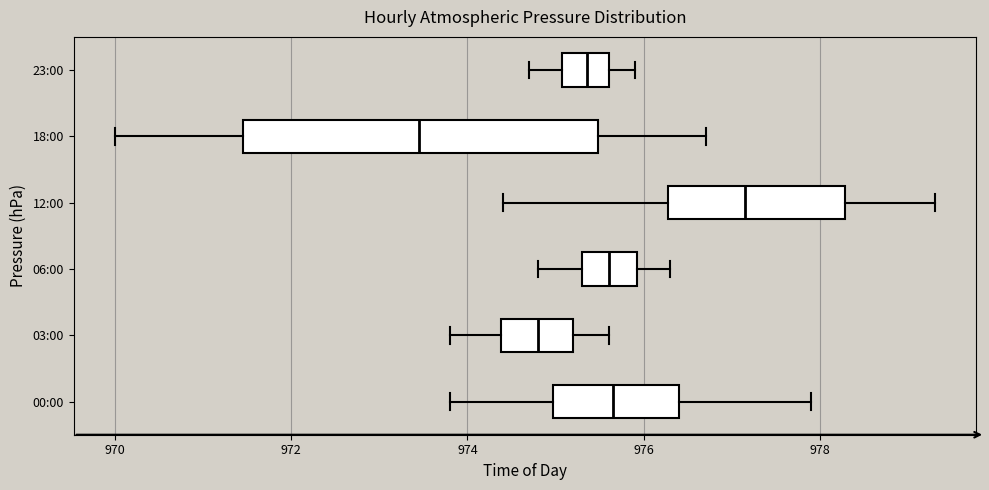

Where does the left whisker of the box for 06:00 end on the x-axis? The values are not printed on the chart, so give them approximately, as read against the axis.

974.8